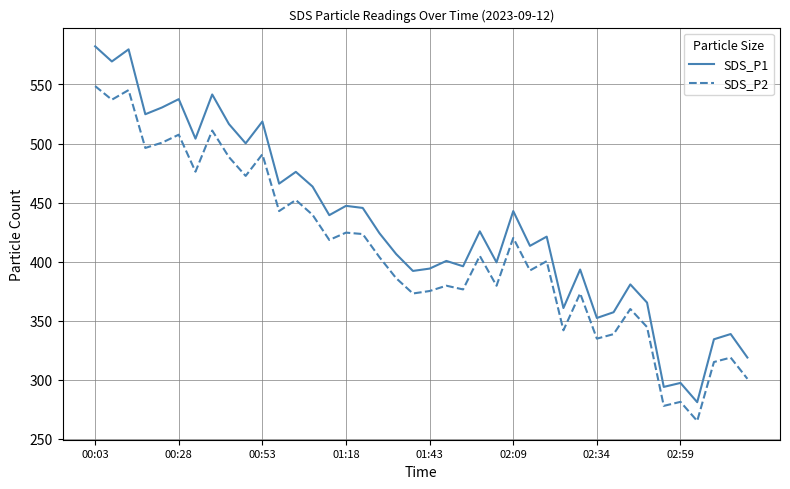

What is the difference between the maximum and minimum values in the SDS_P2 series?

283.5